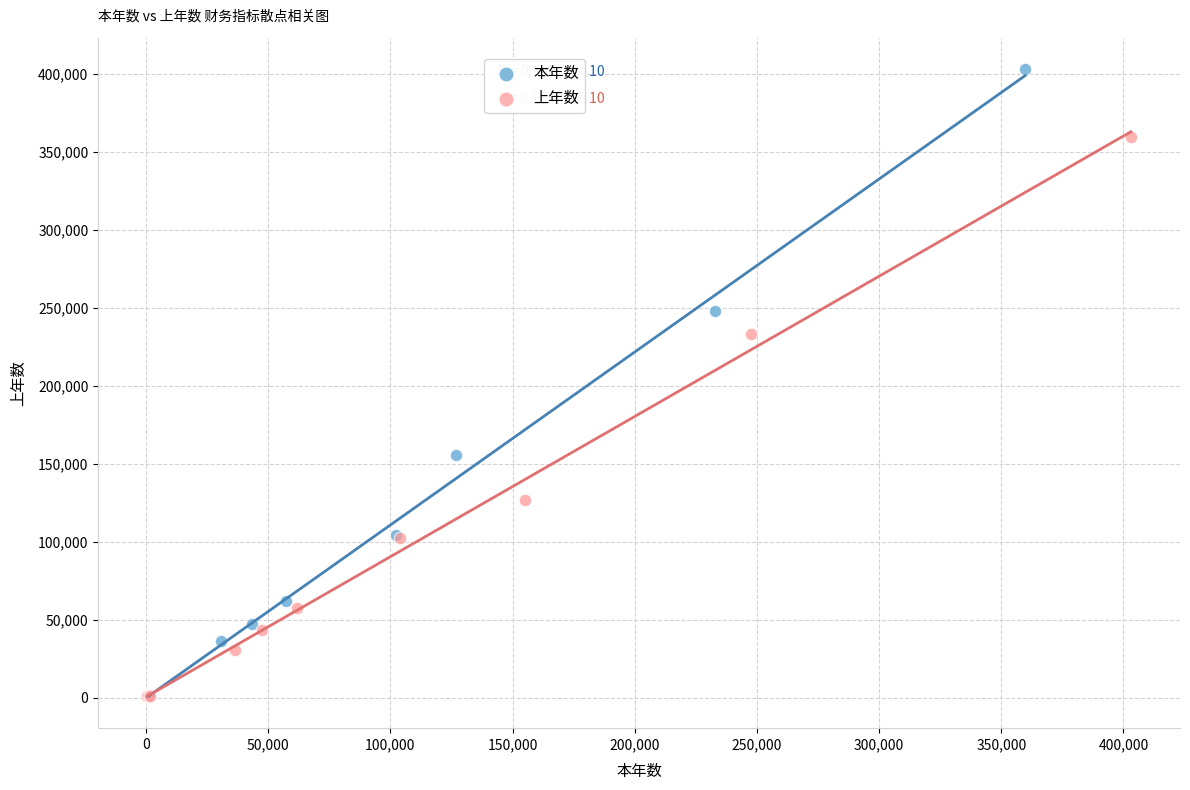

Which series has the largest Y range (max minus min)?

本年数